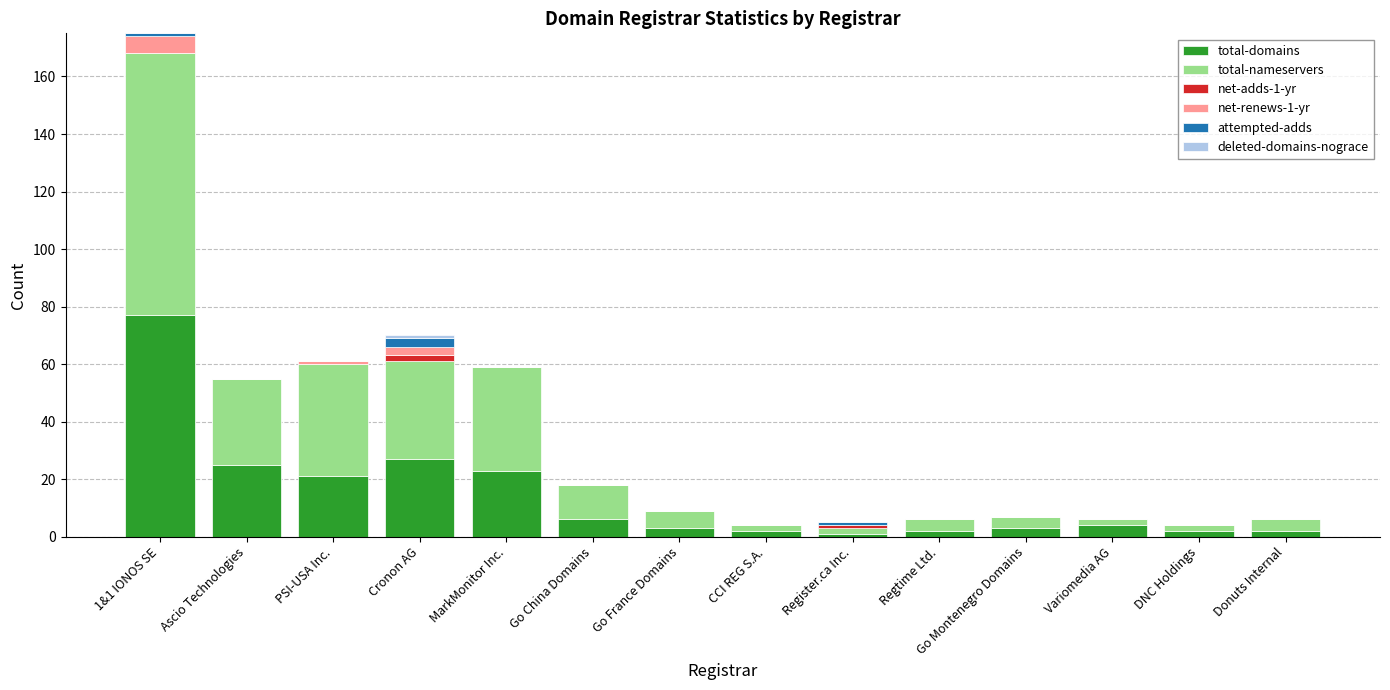

The total-domains series shows 21 at PSI-USA Inc.. True or false?

True